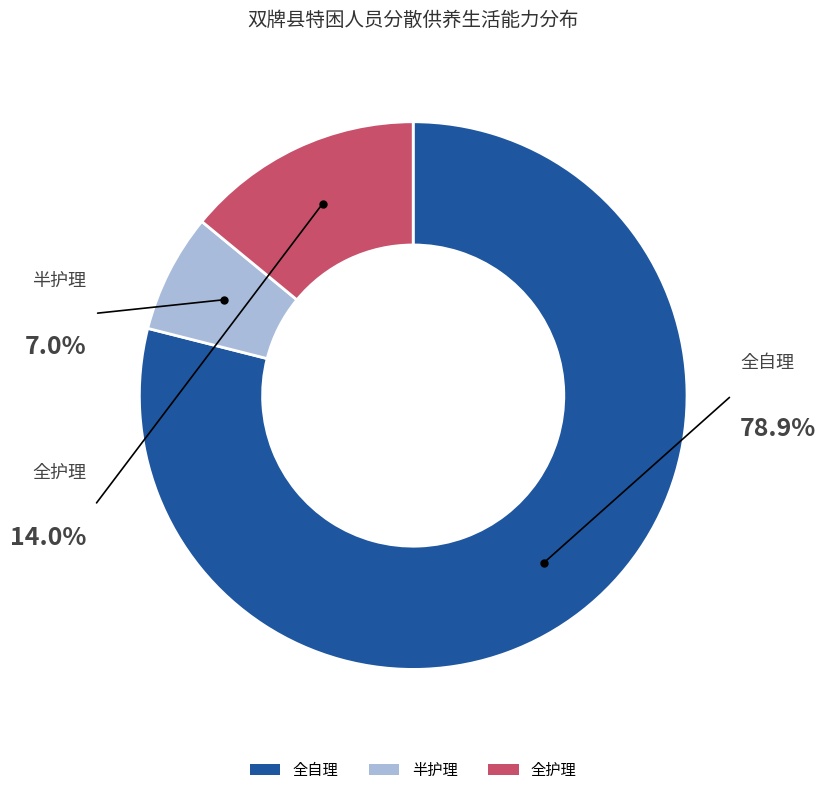

Combined, do 半护理 and 全护理 account for over 50%?

No